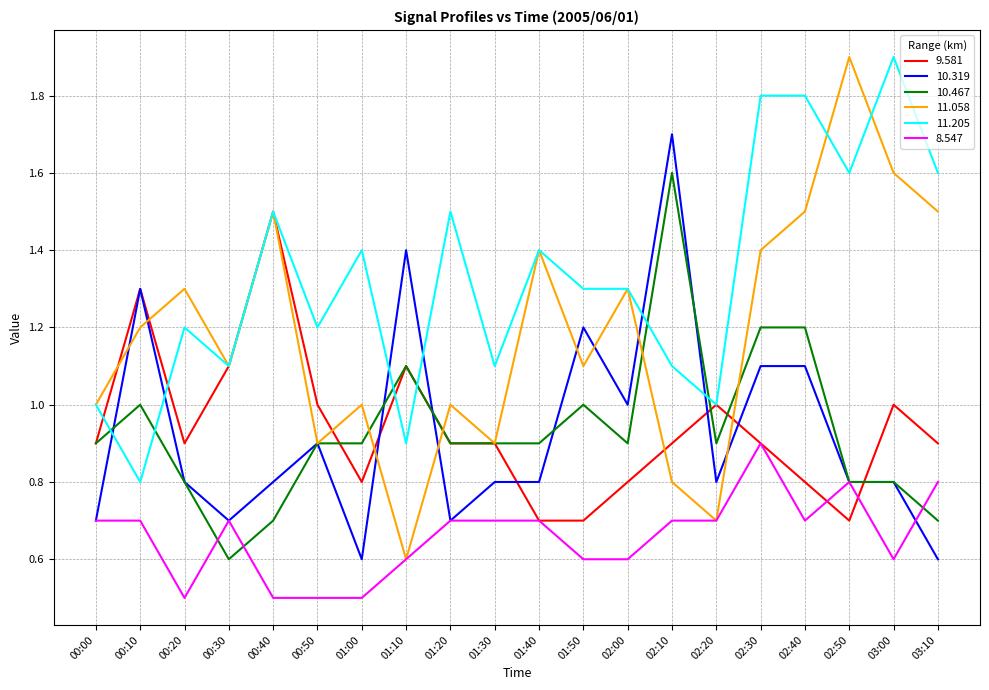

Count the number of categories in the chart.

20